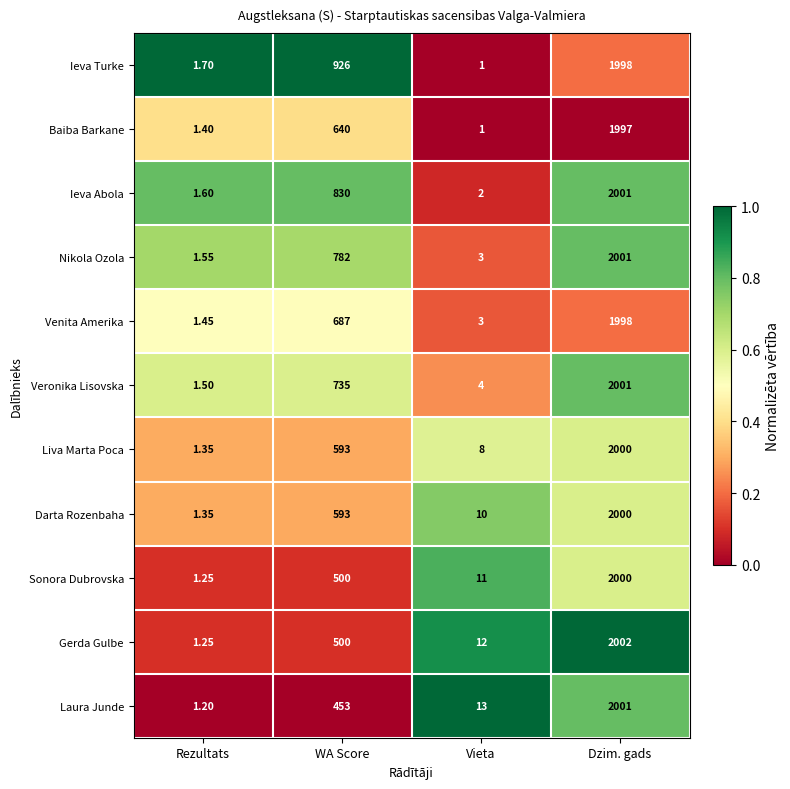

What is the total value across all series at Vieta?

68.0